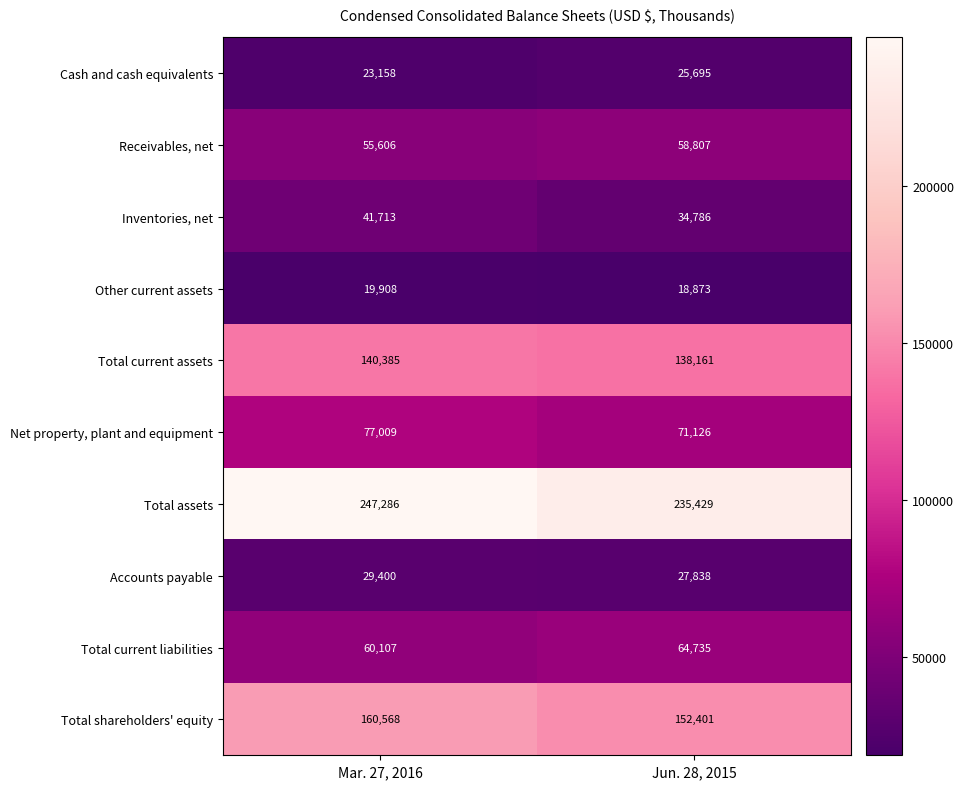

Which label corresponds to the smallest value in the chart?

Jun. 28, 2015